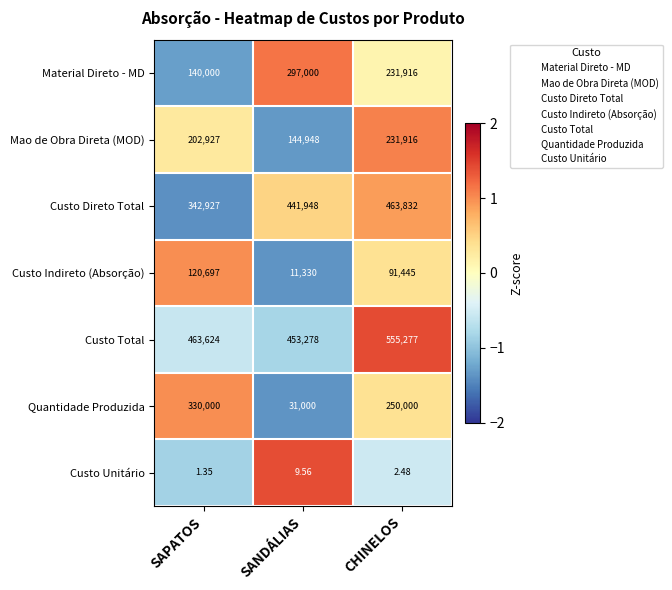

Is the value of Custo Unitário at SANDÁLIAS greater than the value of Quantidade Produzida at SAPATOS?

No